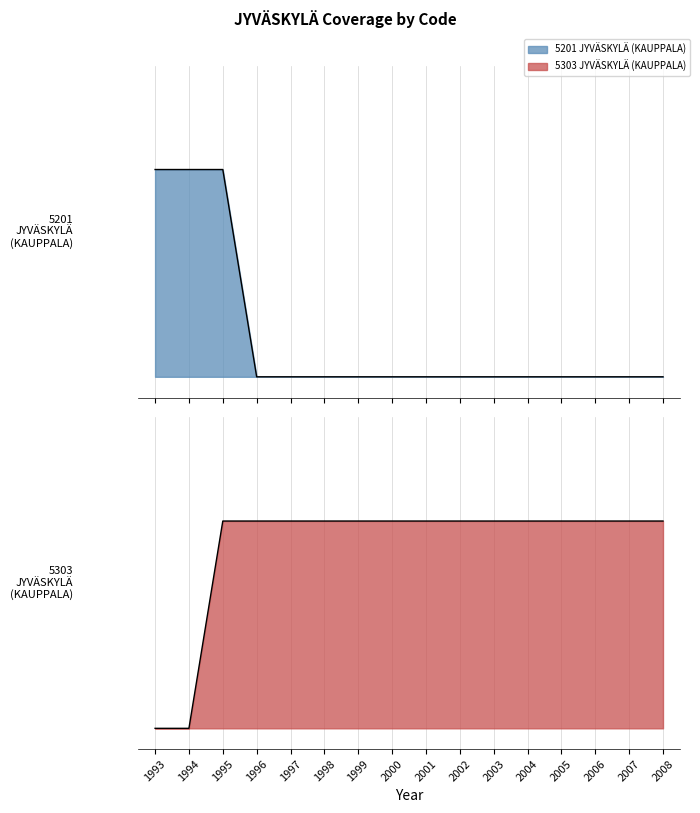

The value of 5303 JYVÄSKYLÄ (KAUPPALA) at 2006 is 2. True or false?

False